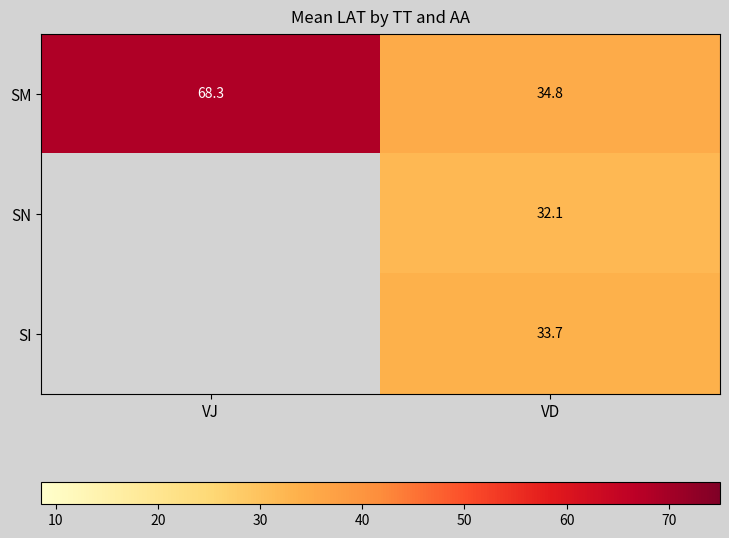

Rank the series at VD from lowest to highest value.

SN, SI, SM